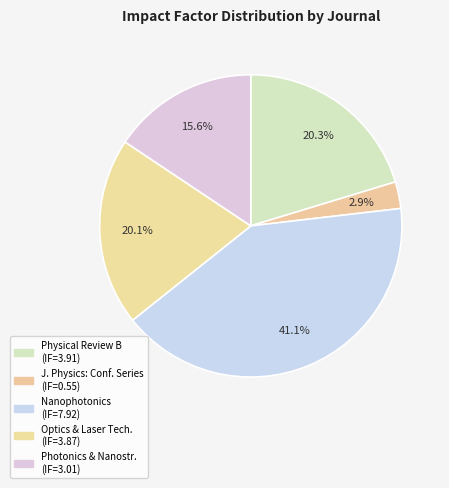

How many segments does this pie chart have?

5